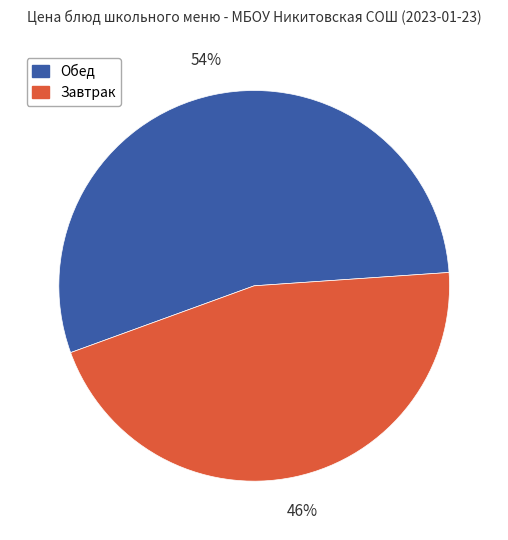

Approximately how many times larger is the value at Обед compared to Завтрак?

1.2